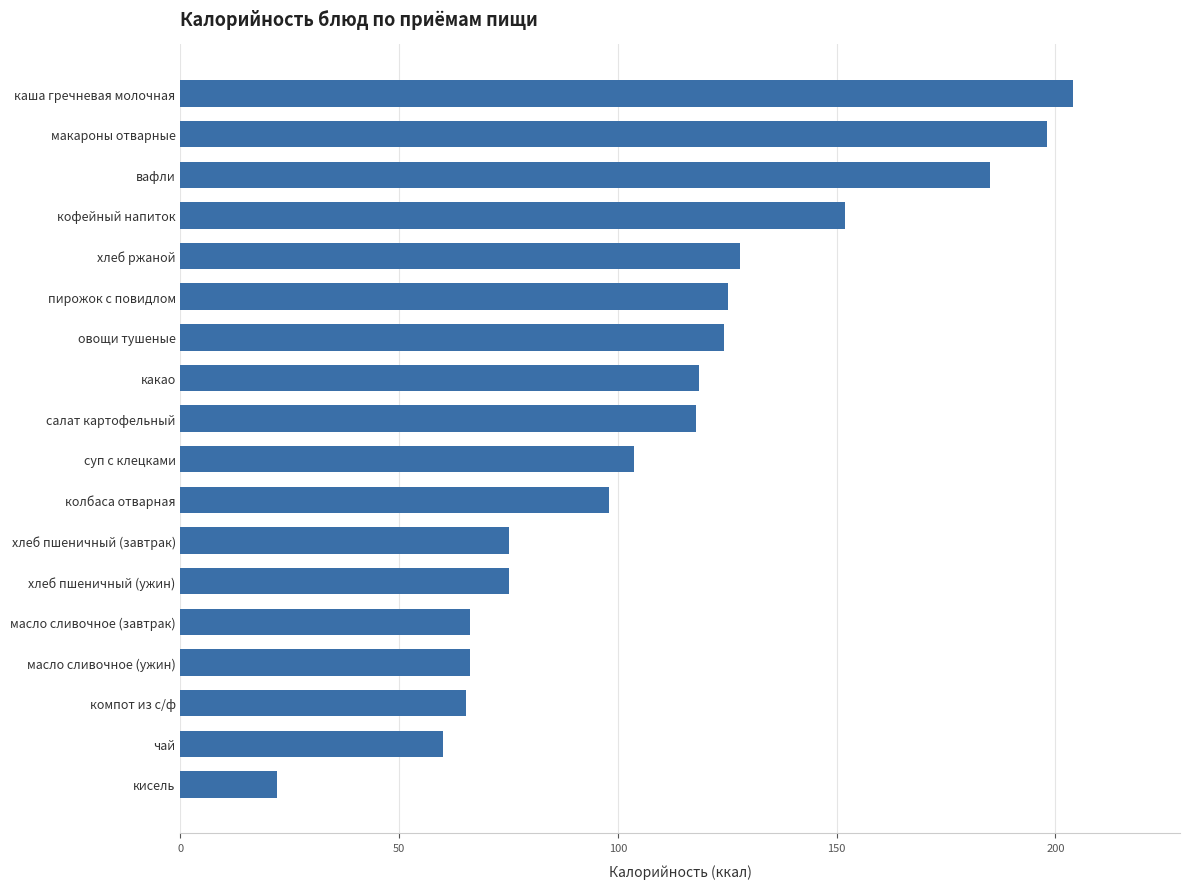

What is the difference between the second highest and minimum values?

176.0